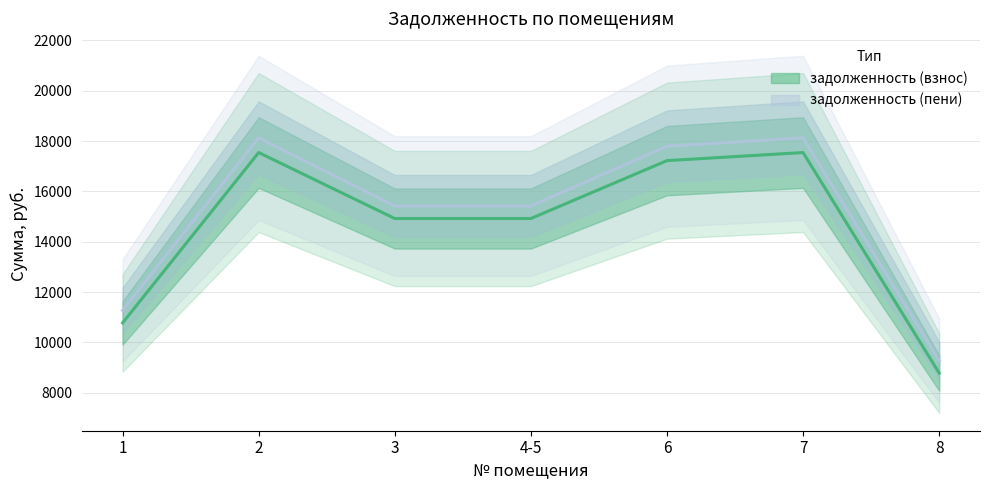

Reading left to right, list all the values displayed in this chart.

задолженность (взнос): 10775.5	17542.7	14922.2	14922.2	17221.9	17542.7	8784.2
задолженность (пени): 11272.8	18125.2	15417.7	15417.7	17793.8	18125.2	9279.7